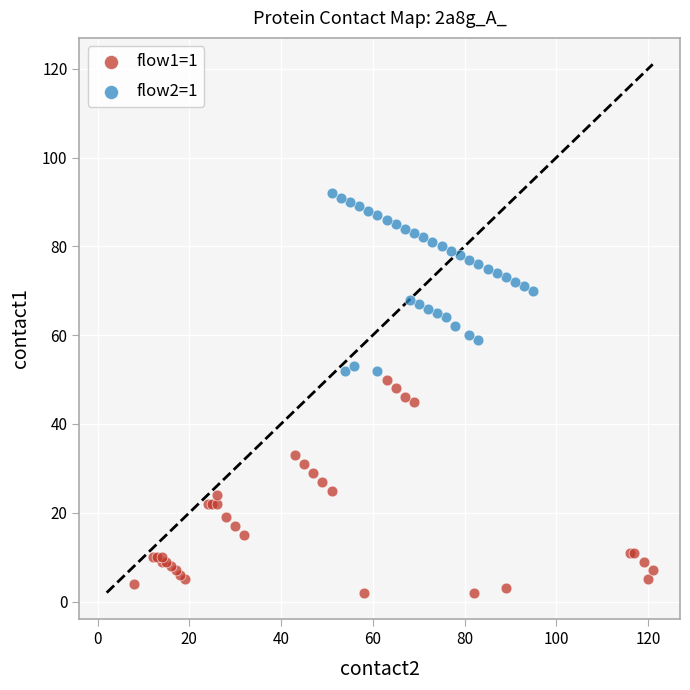

Which series has the widest spread of Y values?

flow1=1